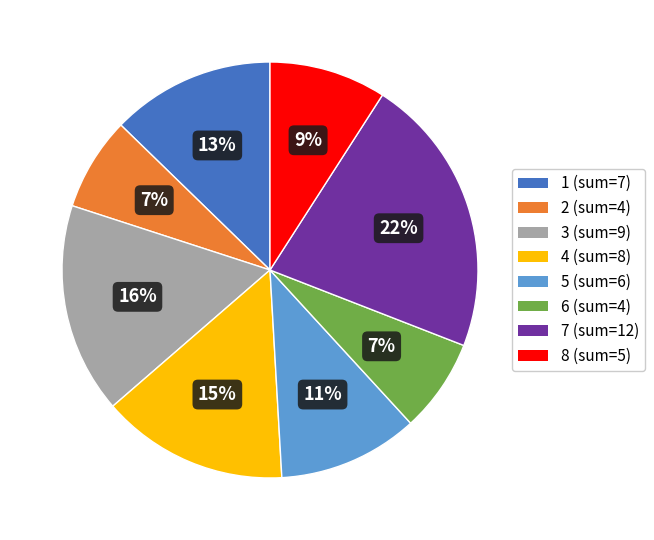

To the nearest percent, what is the average slice percentage?

12%